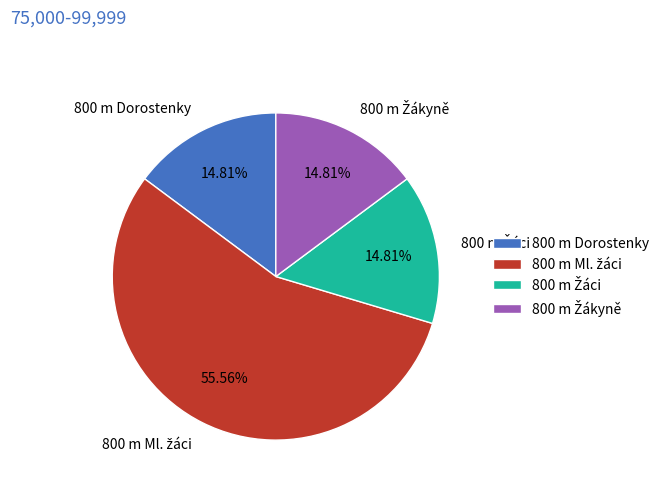

Does 800 m Dorostenky represent more than half of the total?

No